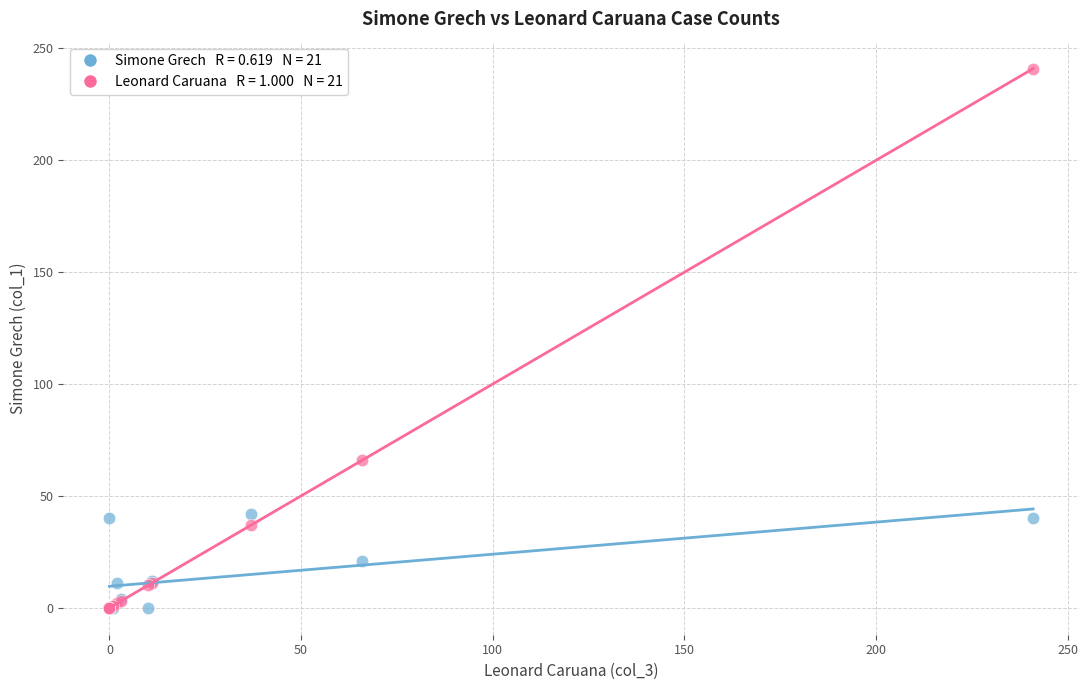

Across all series, what Y value is closest to 120?

66